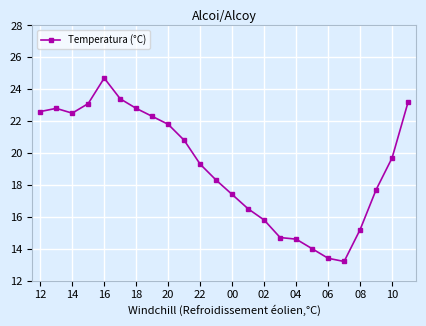

What is the difference between the second highest and minimum values?

10.2